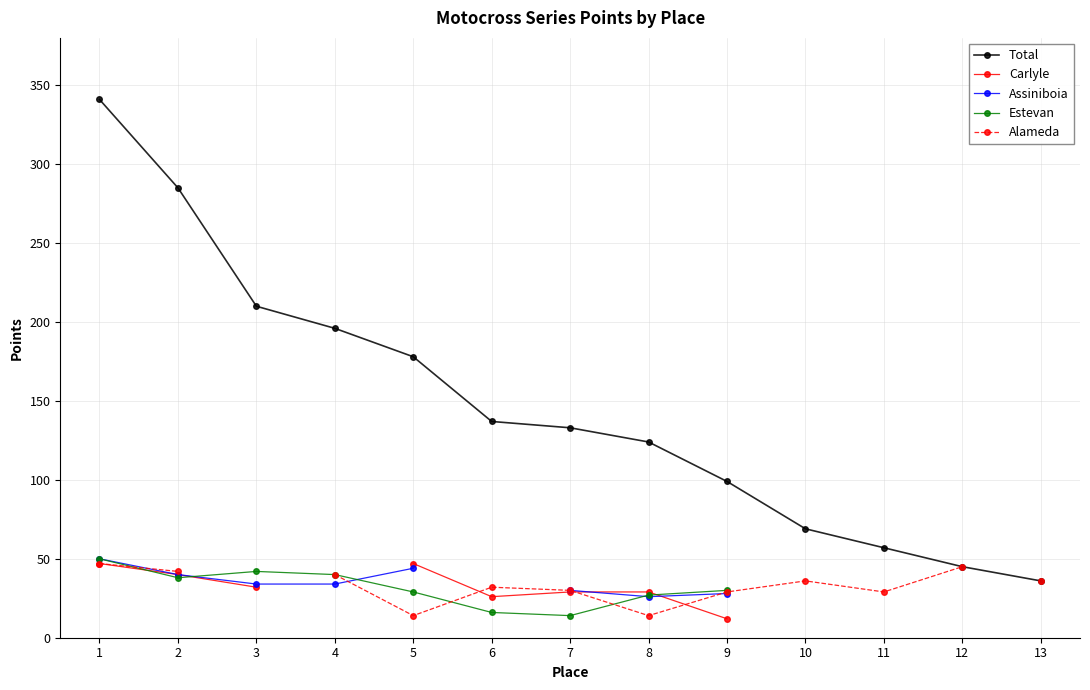

How many values in the Alameda series exceed 29?

7